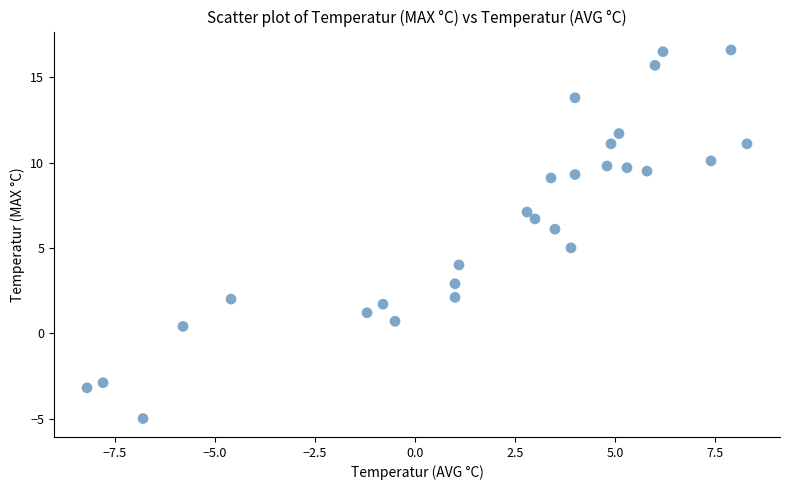

What is the range of Y values (max minus min)?

21.6